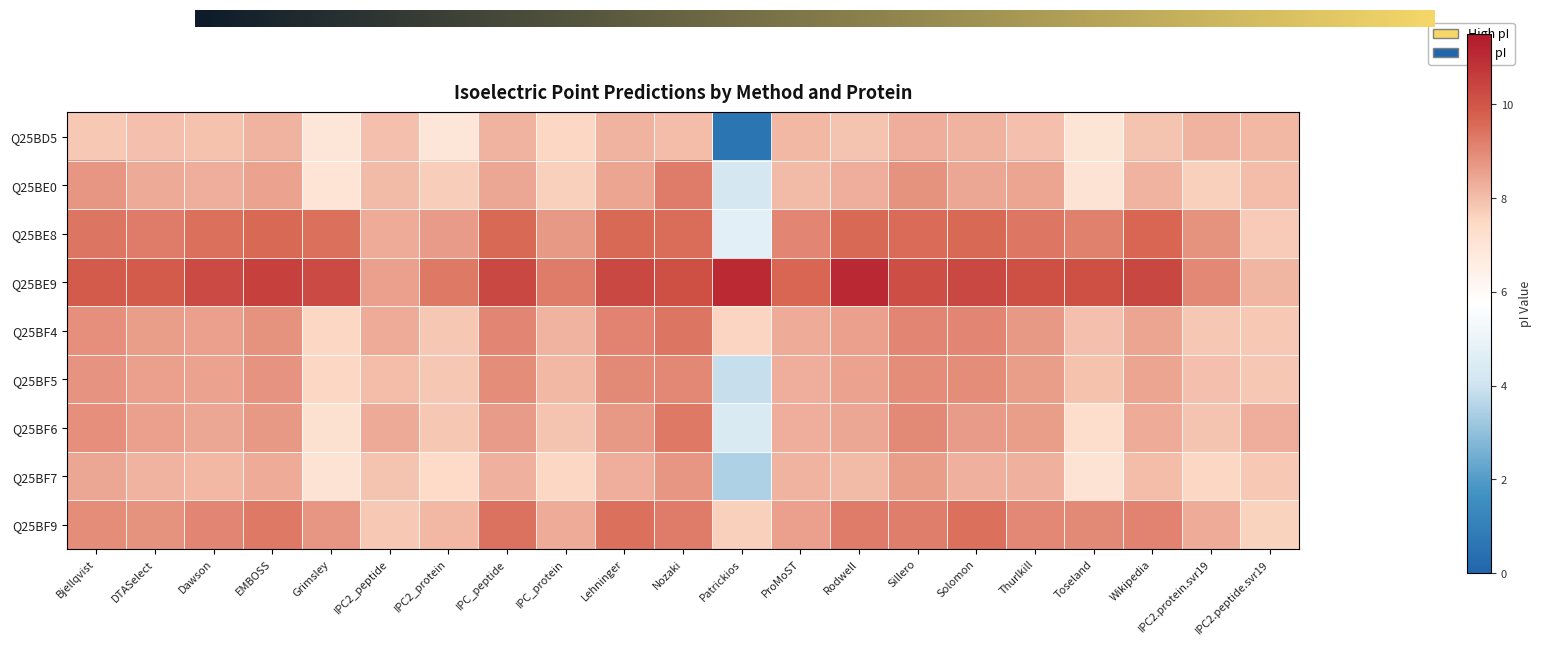

Which label corresponds to the largest value in the chart?

Rodwell